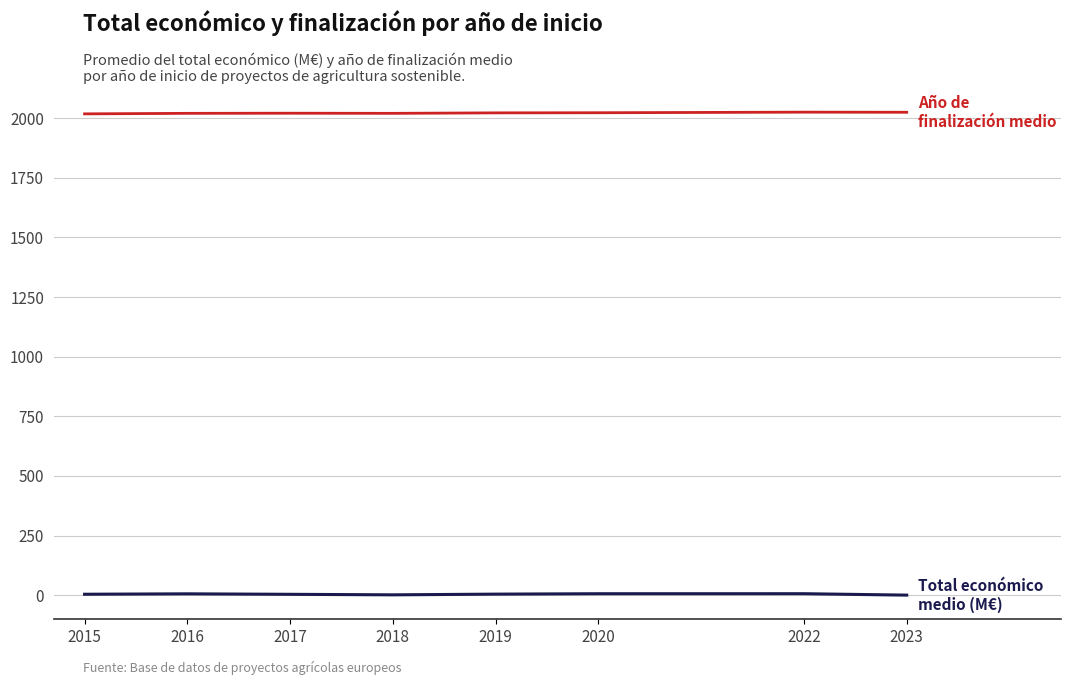

What is the greatest value displayed?

2025.5